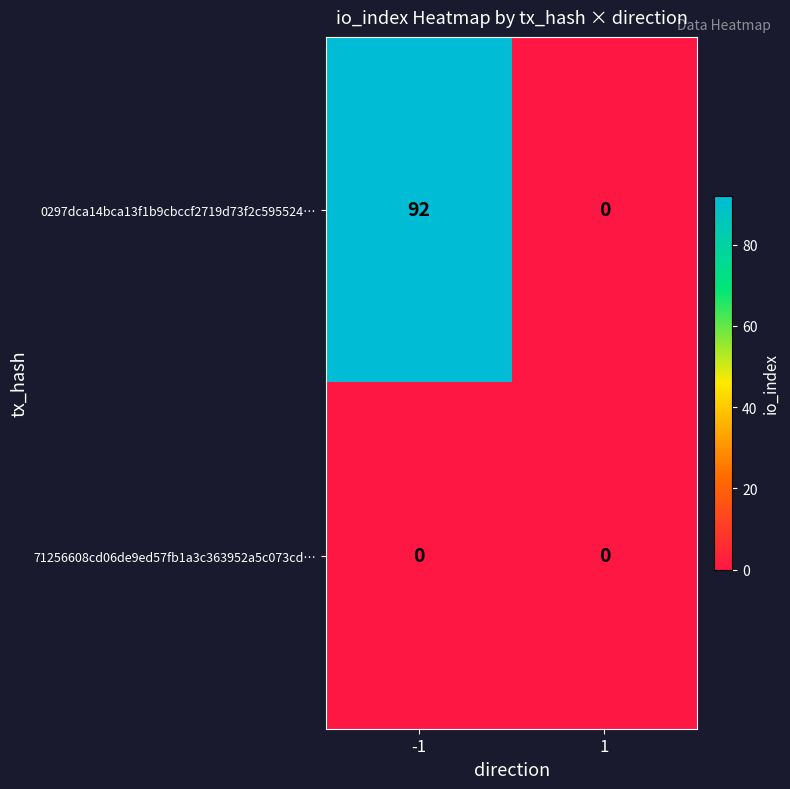

Reading left to right, list all the values displayed in this chart.

0297dca14bca13f1b9cbccf2719d73f2c595524…: 92	0
71256608cd06de9ed57fb1a3c363952a5c073cd…: 0	0